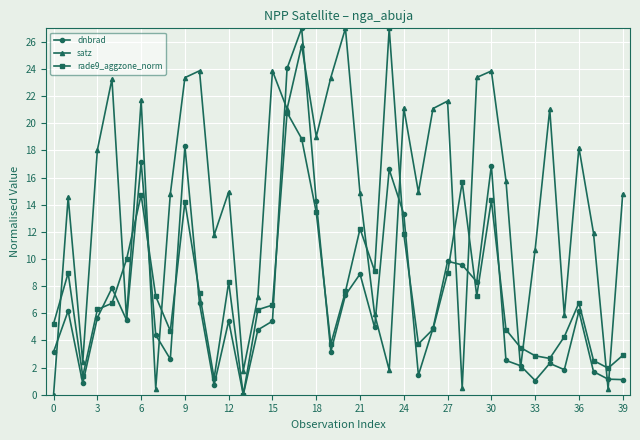

What is the maximum value for satz?

27.0